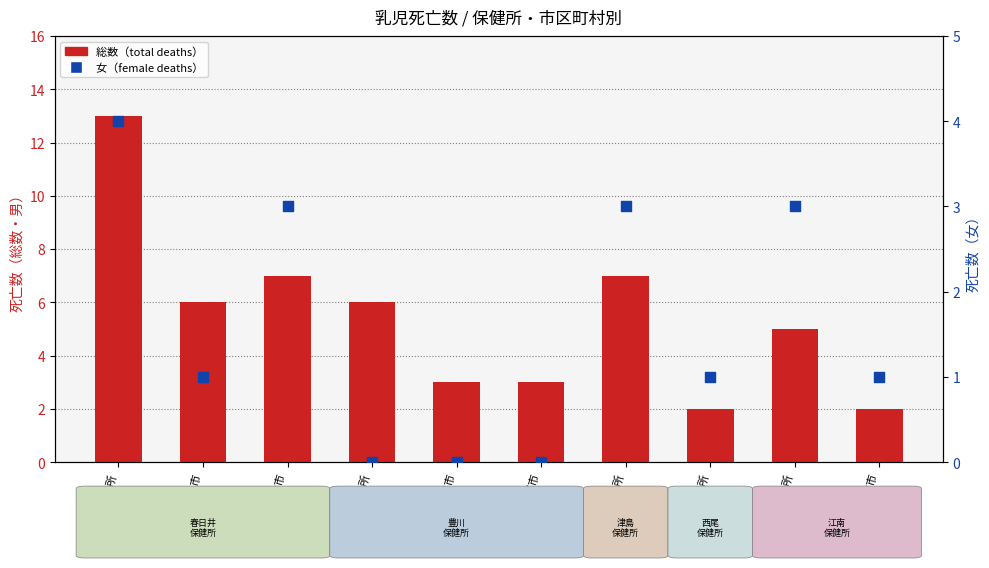

At how many categories does at least one series exceed 7?

1